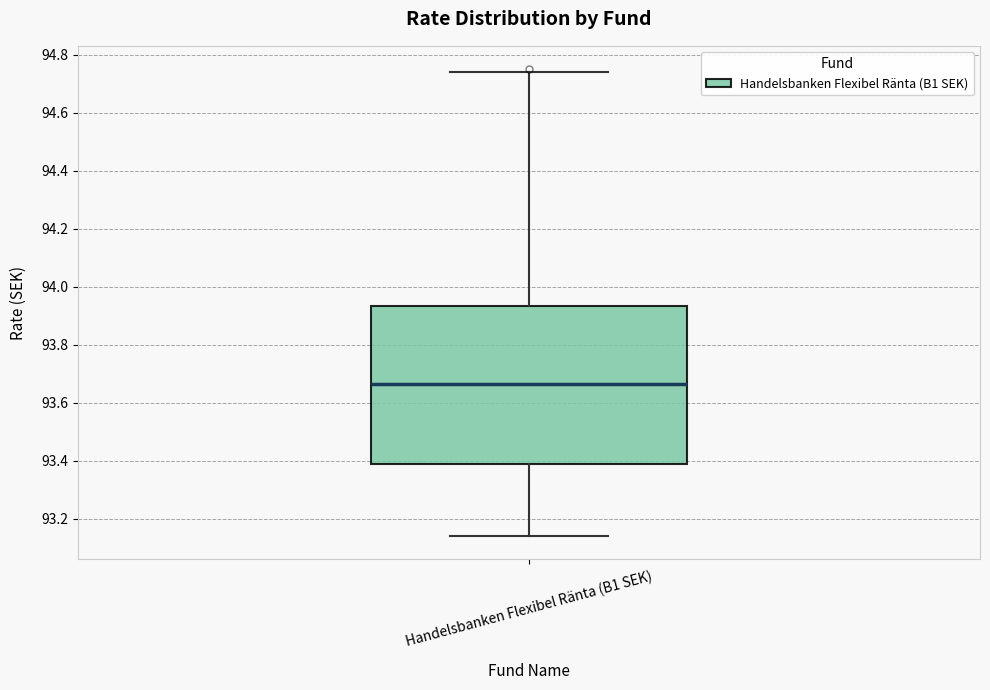

Read this box plot against the y-axis: the position of the median line, the range covered by the box, and the ends of both whiskers. The values are not printed on the chart, so give them approximately, as read against the axis.

median 93.66, box 93.40 to 93.94, whiskers 93.14 to 94.74